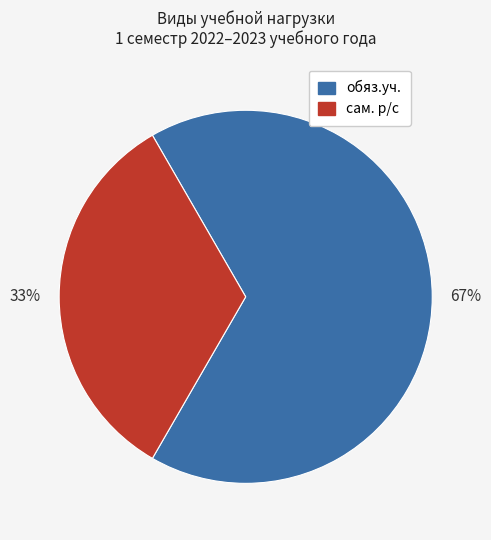

Is сам. р/с the majority of the pie?

No